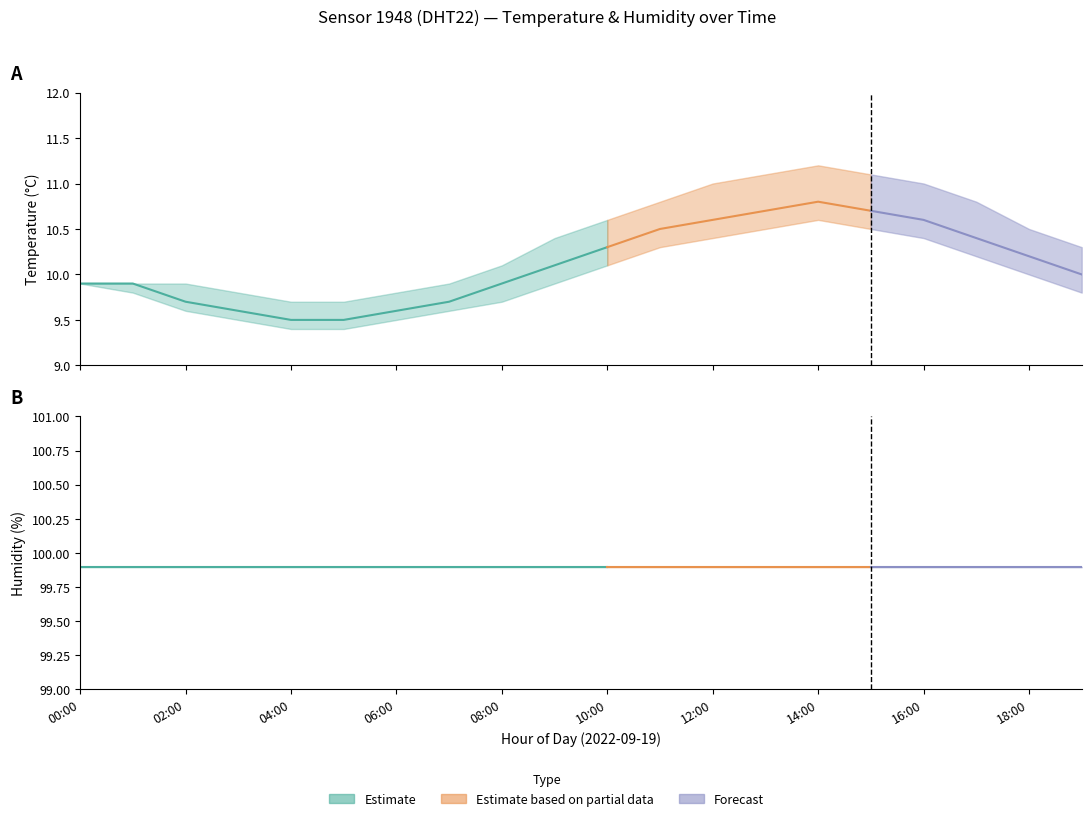

Does the chart display data point markers on the line(s)?

No